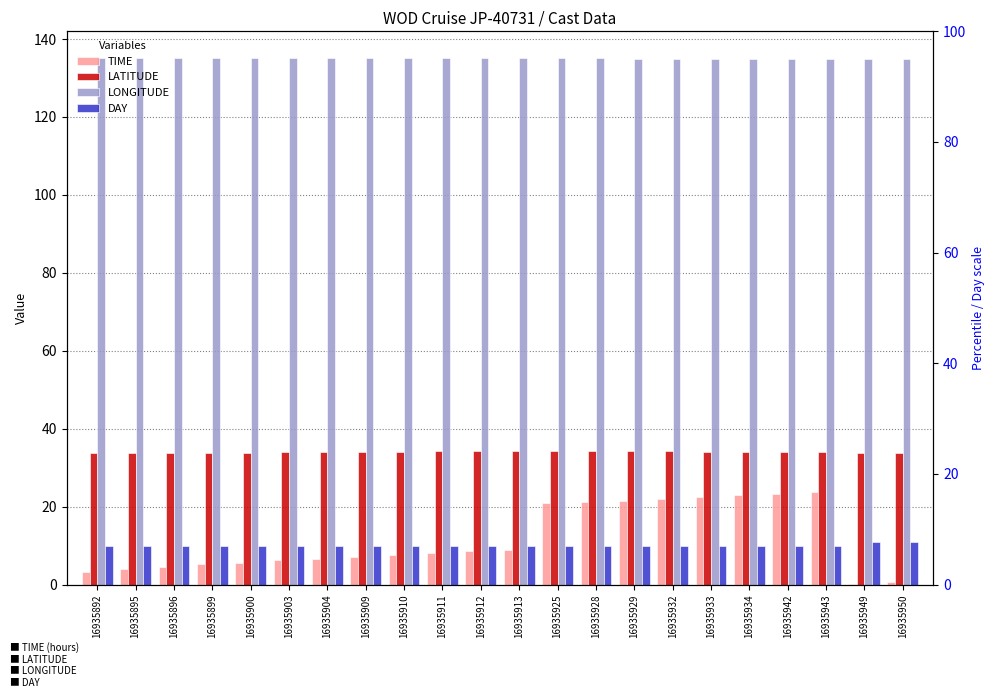

What is the value of the LATITUDE bar at the 18th from the left?

34.0